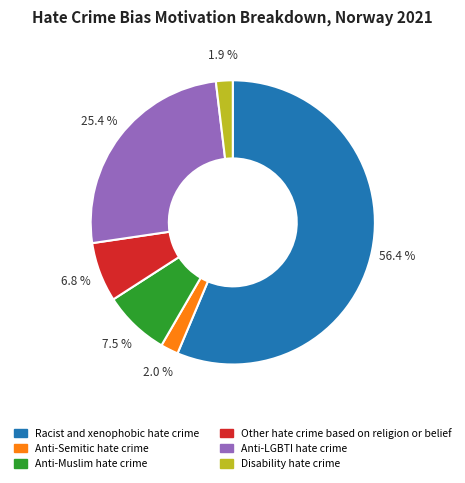

To the nearest percent, what is the difference between the largest and smallest slice percentages?

54%